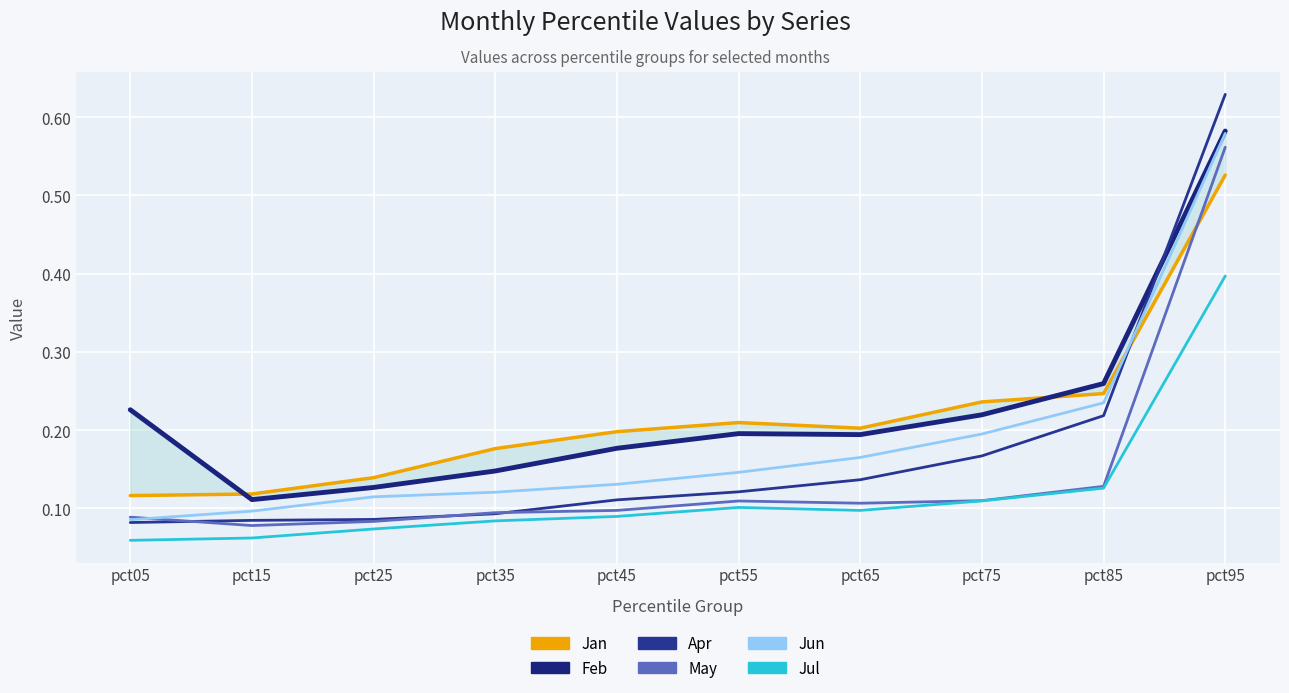

Reading right to left, what are all the values shown in this chart?

Jan: 0.5	0.2	0.2	0.2	0.2	0.2	0.2	0.1	0.1	0.1
Feb: 0.6	0.3	0.2	0.2	0.2	0.2	0.1	0.1	0.1	0.2
Apr: 0.6	0.2	0.2	0.1	0.1	0.1	0.1	0.1	0.1	0.1
May: 0.6	0.1	0.1	0.1	0.1	0.1	0.1	0.1	0.1	0.1
Jun: 0.6	0.2	0.2	0.2	0.1	0.1	0.1	0.1	0.1	0.1
Jul: 0.4	0.1	0.1	0.1	0.1	0.1	0.1	0.1	0.1	0.1